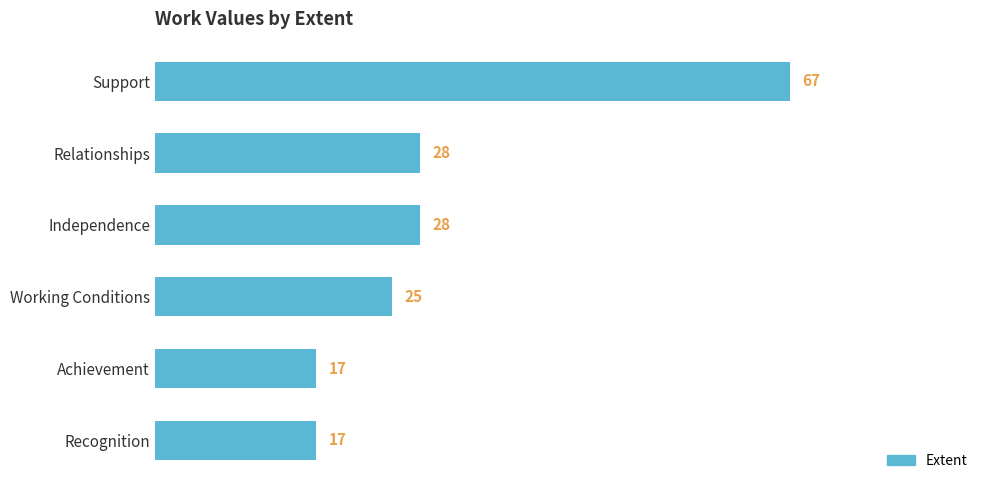

Is it true that the value at Support is 43?

False